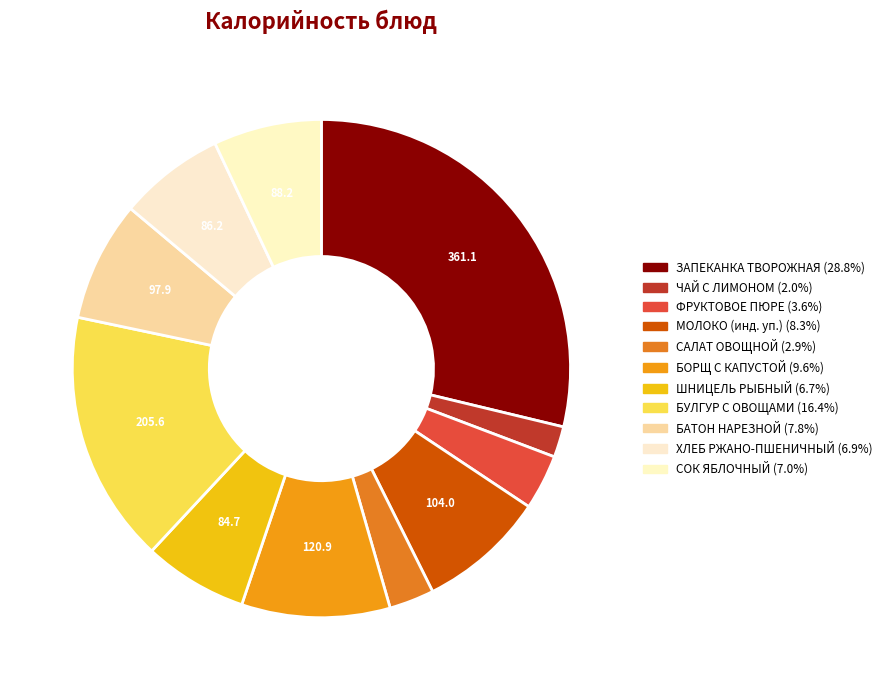

To the nearest percent, what is the average slice percentage?

9%